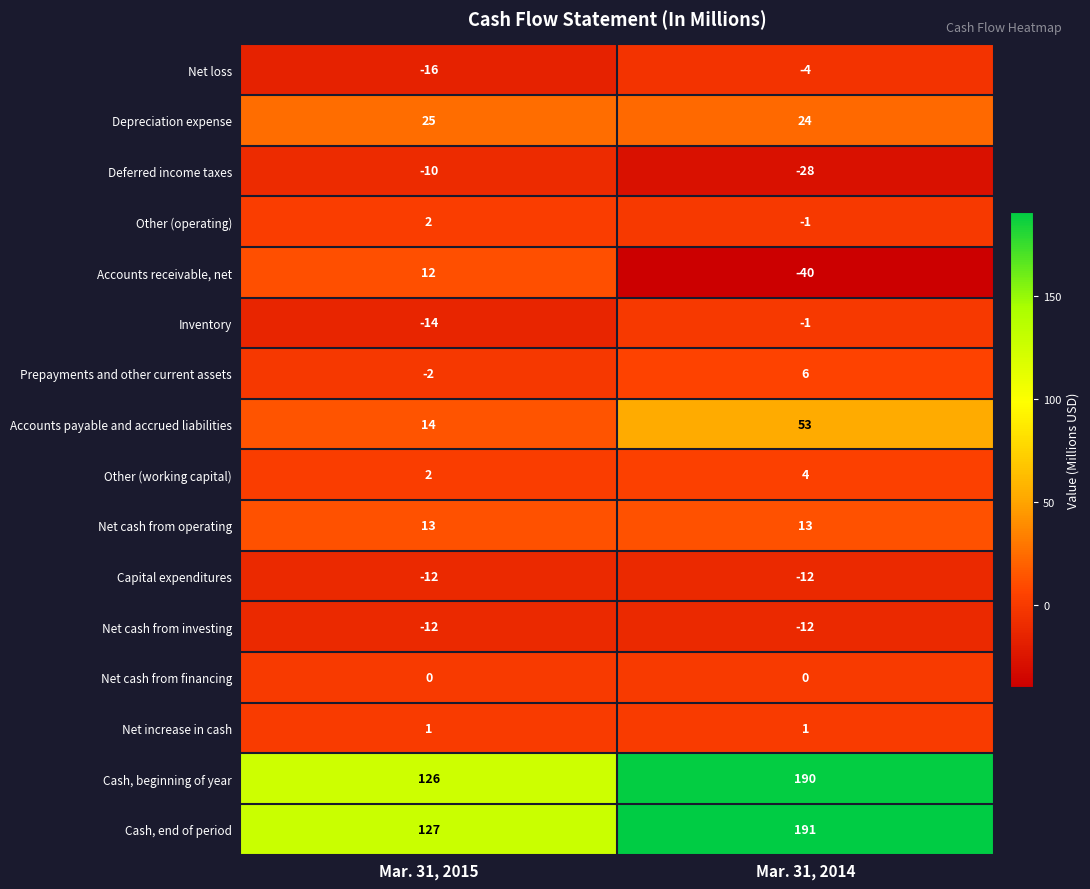

What is the minimum value for Capital expenditures?

-12